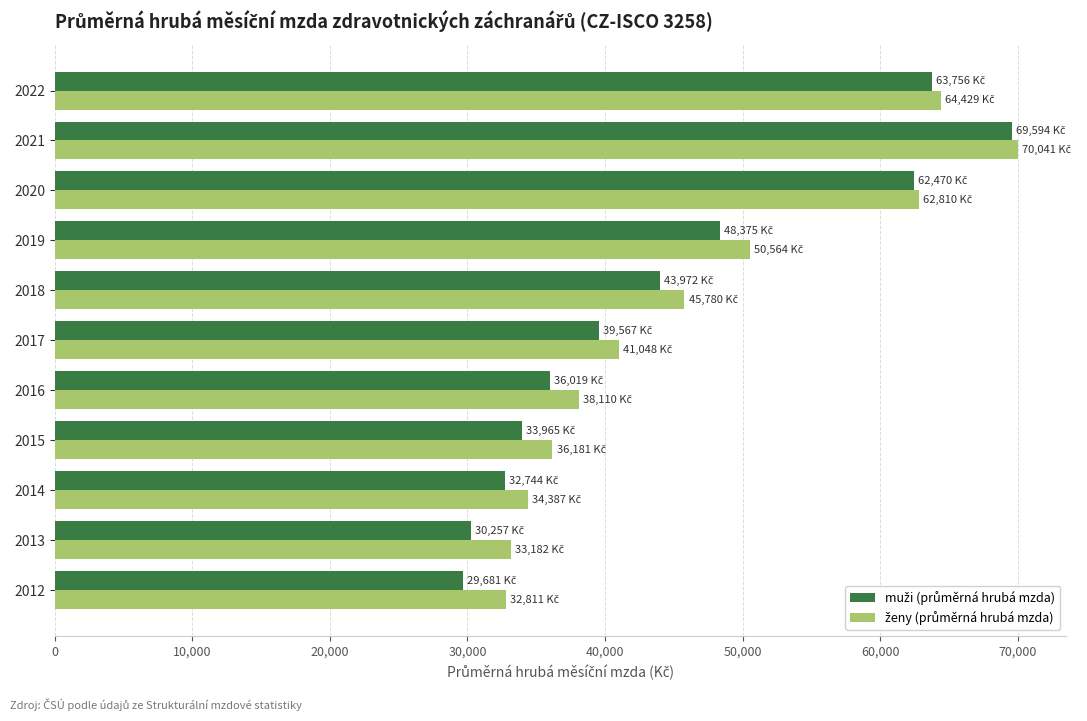

What is the difference between the highest and lowest values at 2016?

2090.8